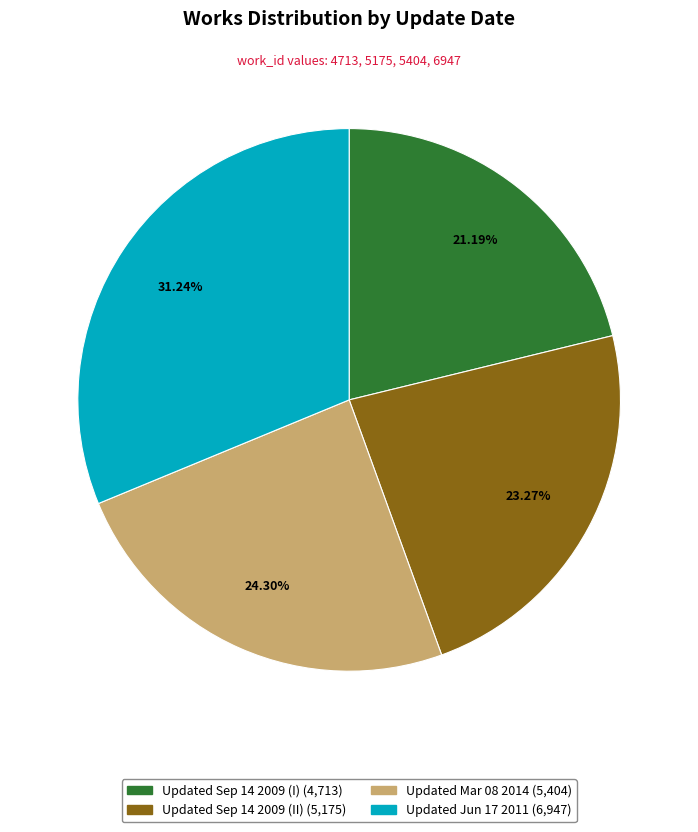

How many segments does this pie chart have?

4